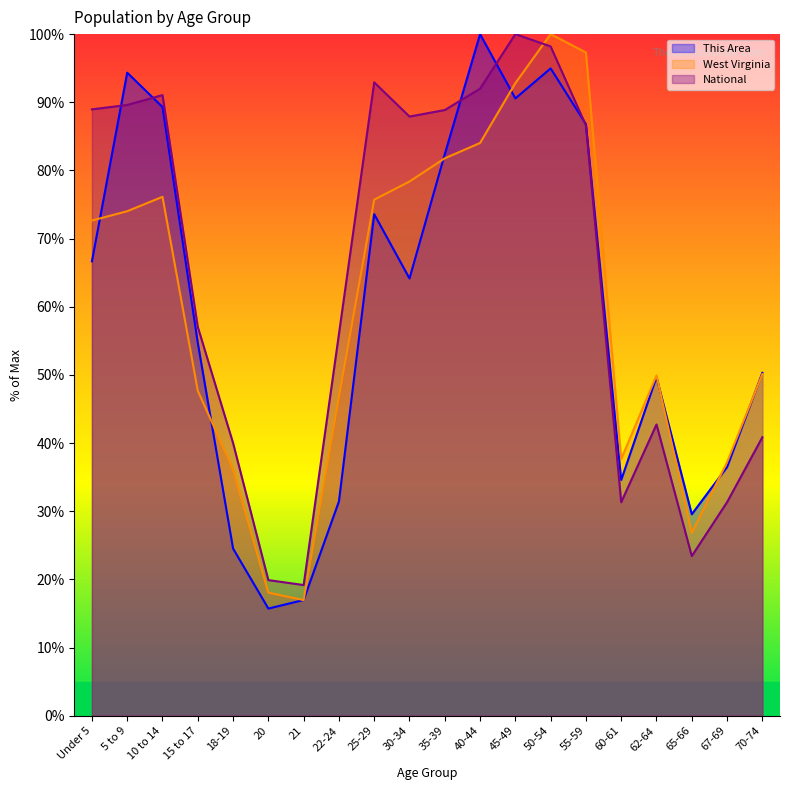

What is the minimum value for This Area?

15.7